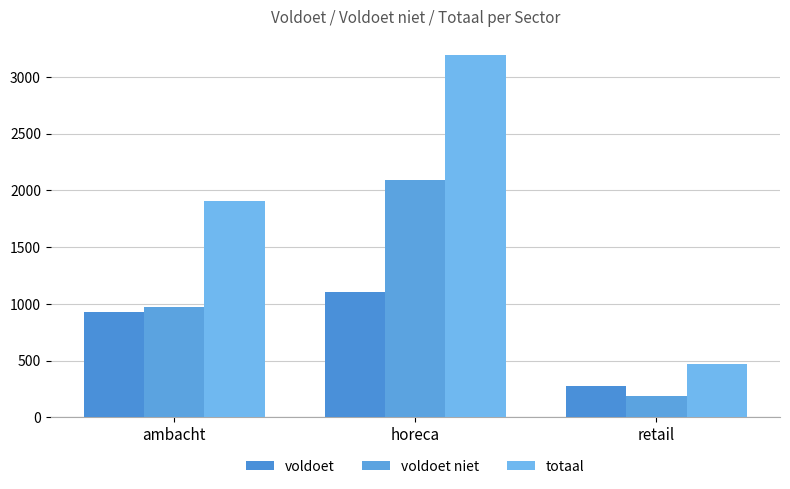

Which series has the largest total across all categories?

totaal